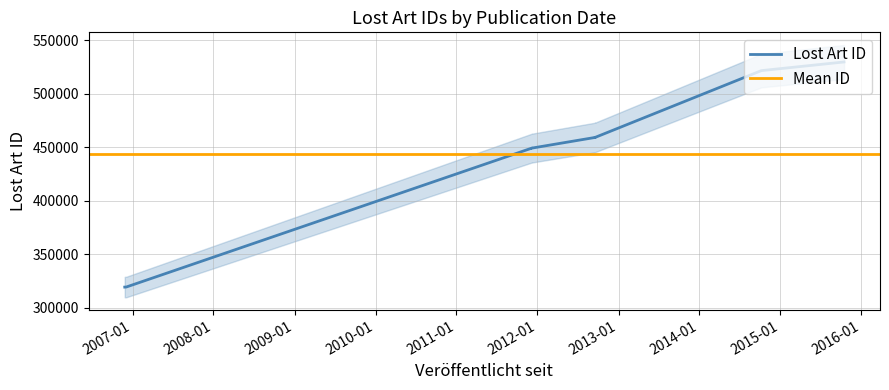

At which label is the value closest to 424679?

2011-12-07